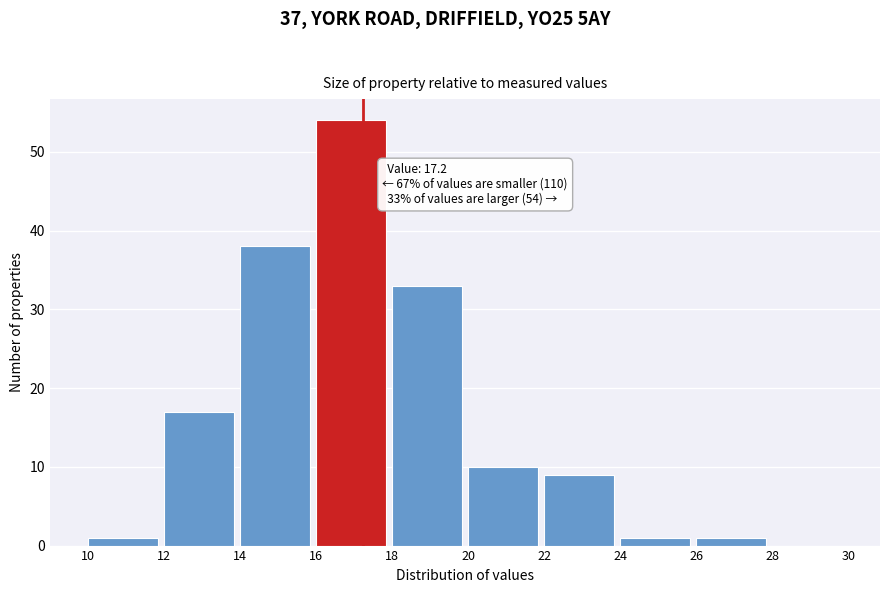

Over which range of the x-axis is the bar tallest?

16 to 18